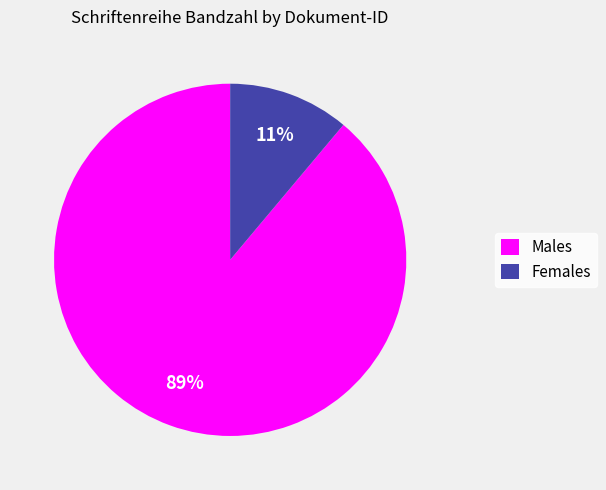

Which category has the smallest portion of the pie?

Females